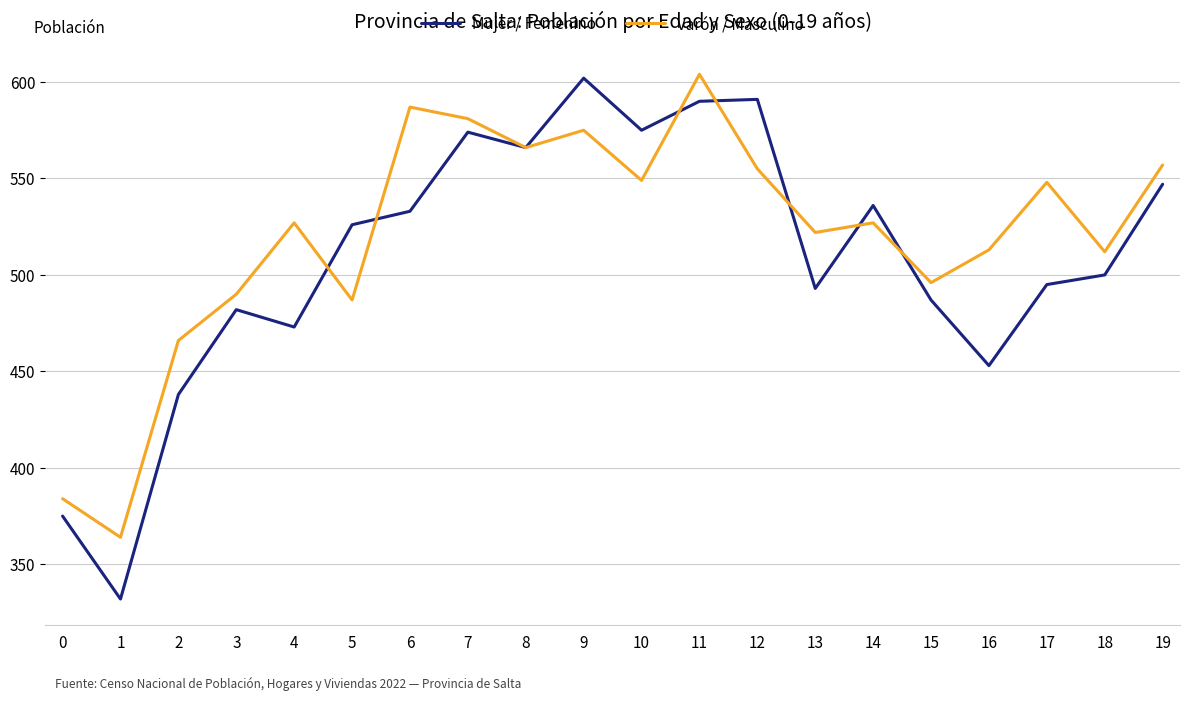

The value of Mujer / Femenino at 17 is 495. True or false?

True